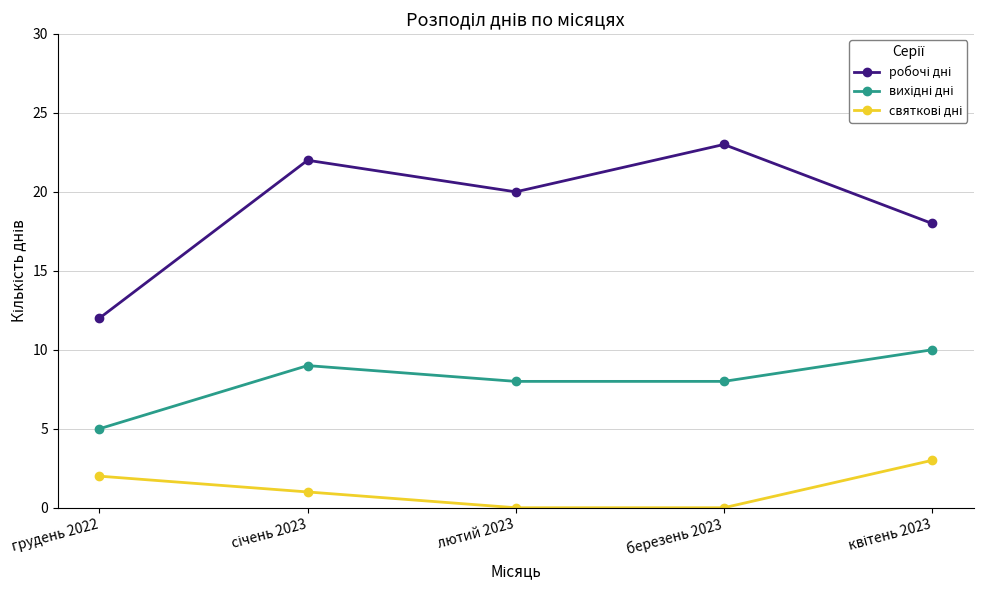

What is the label of the 3rd point from the right?

лютий 2023